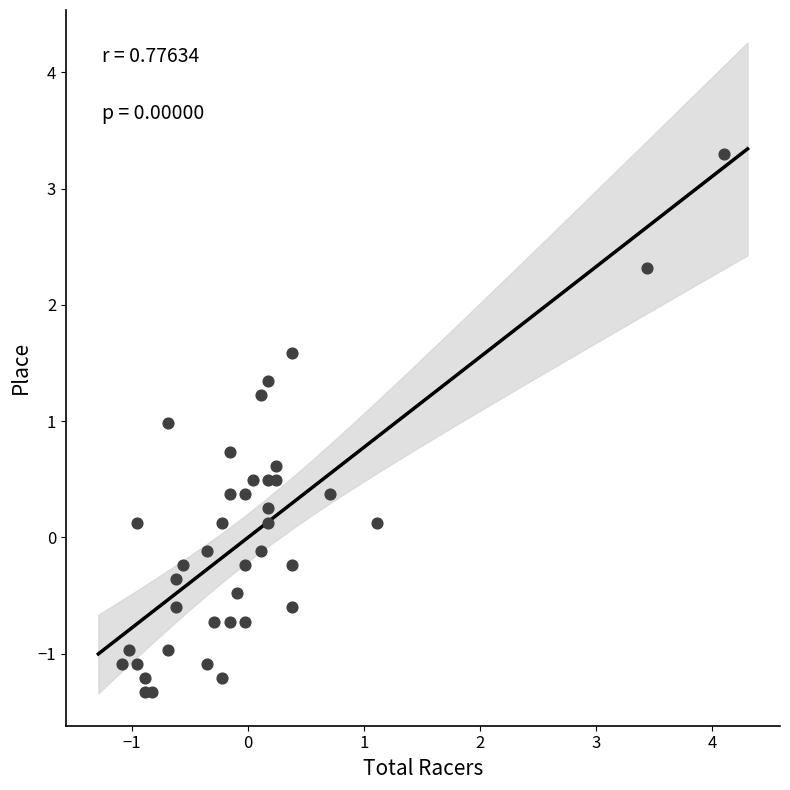

What is the range of Y values (max minus min)?

4.6